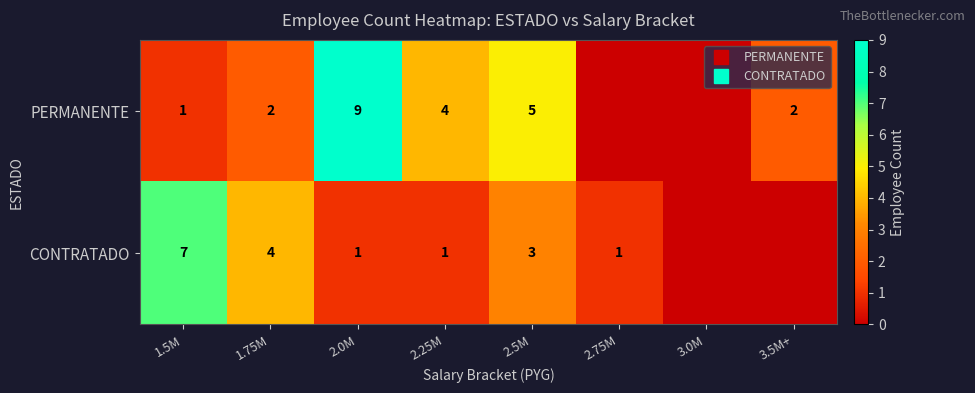

Which series has the largest total across all categories?

PERMANENTE